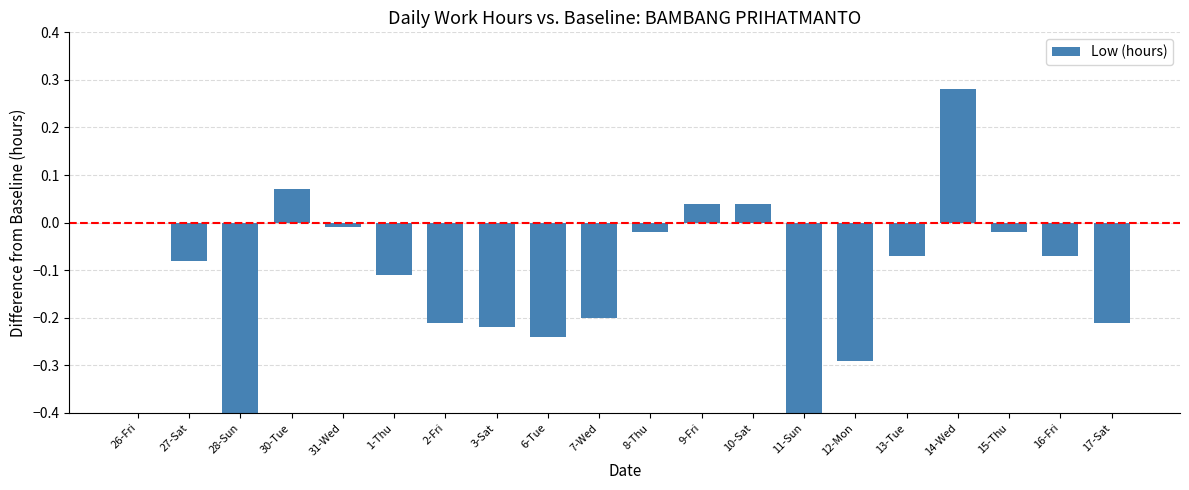

Are the bars grouped side by side (vs. stacked)?

No